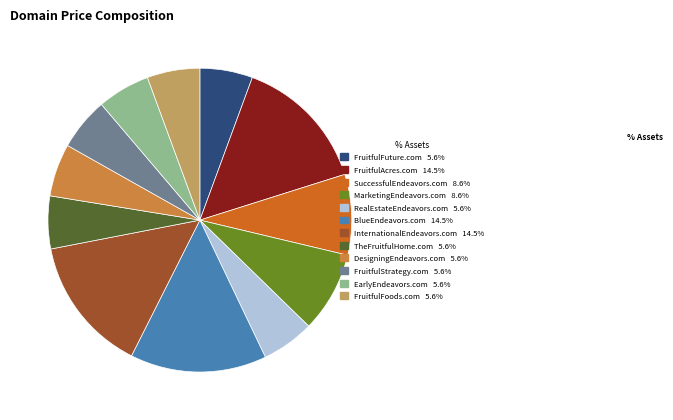

Count the number of slices in the pie.

12